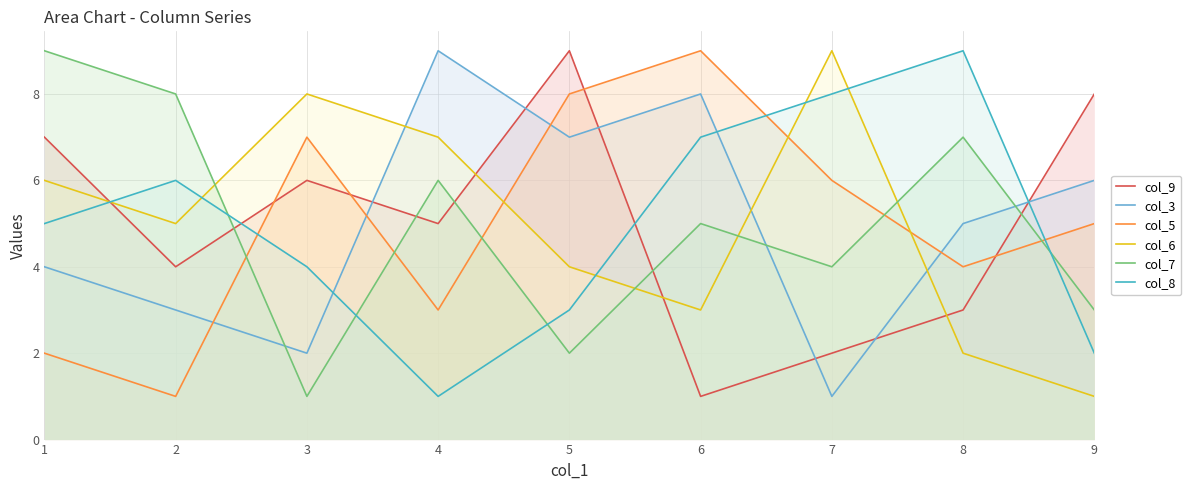

List the series in order of their peak value, highest first.

col_9, col_3, col_5, col_6, col_7, col_8